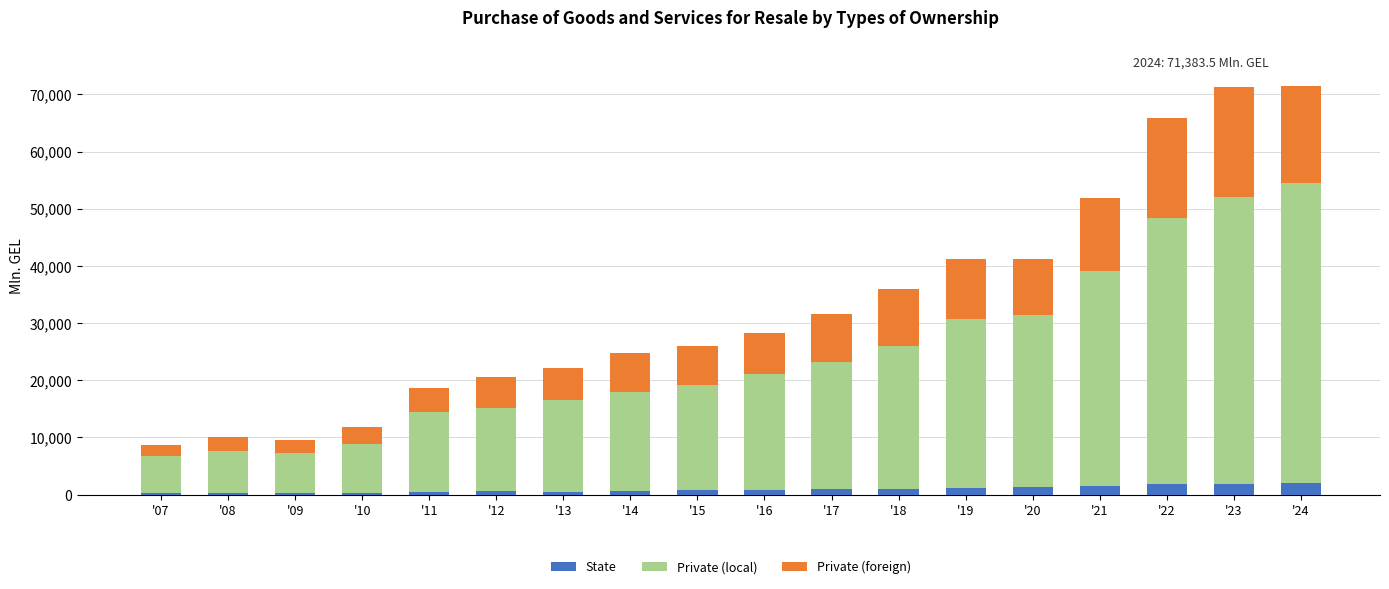

What is the highest value of the State series?

2092.4